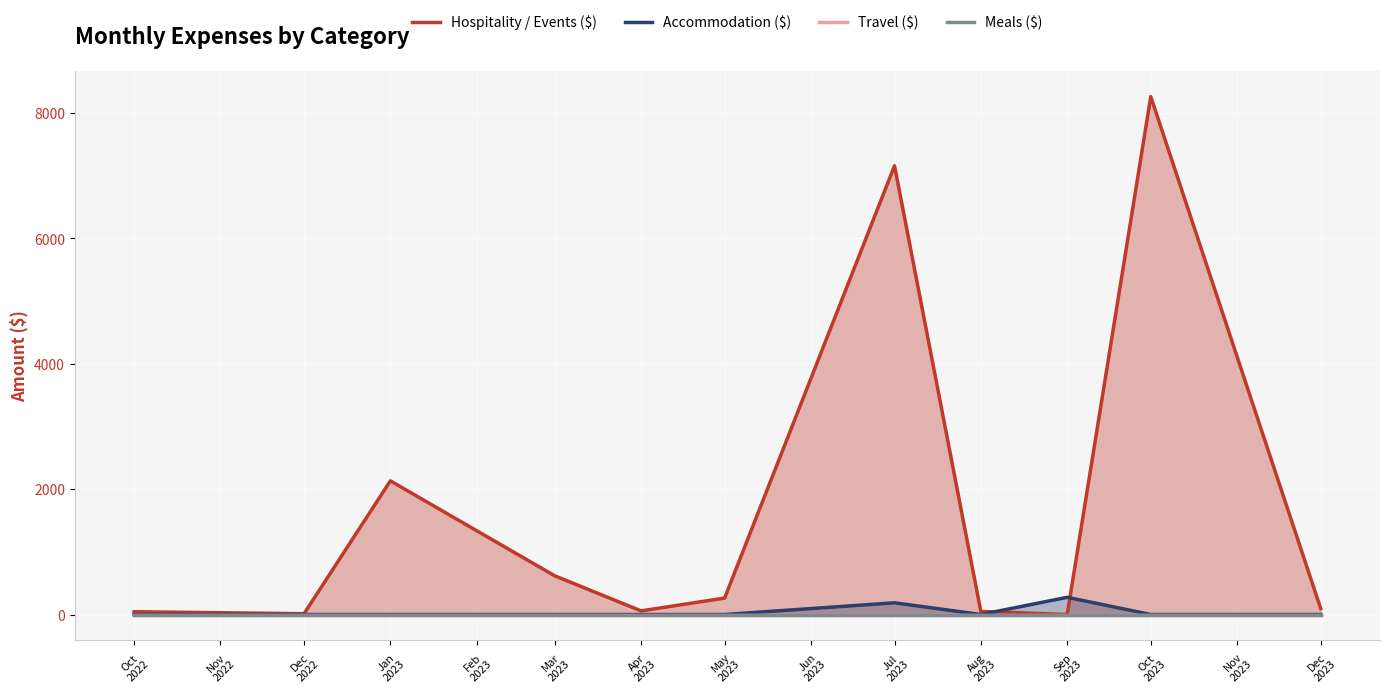

At which category does Hospitality / Events ($) reach its first local peak?

Jan 2023